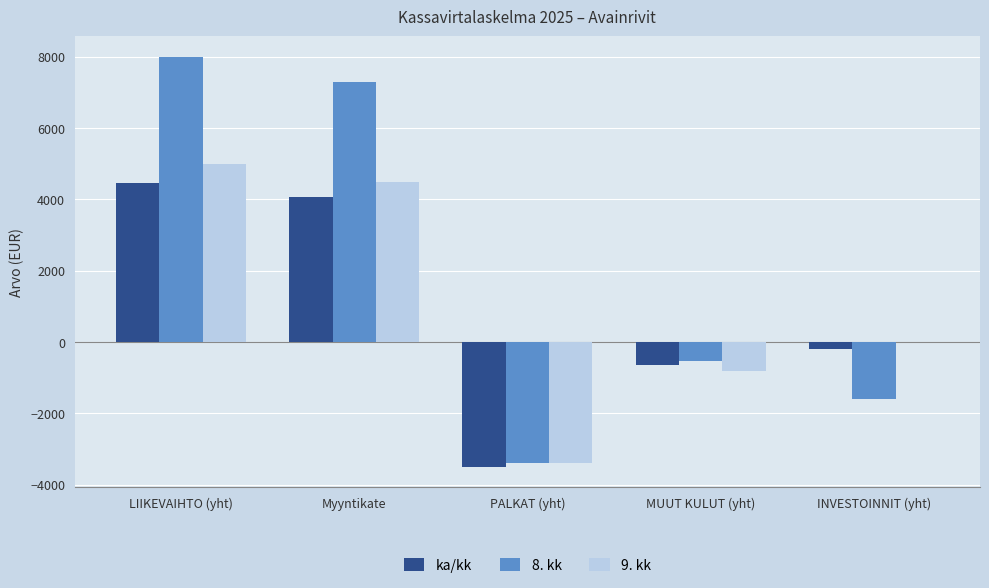

How many categories are shown in the chart?

5